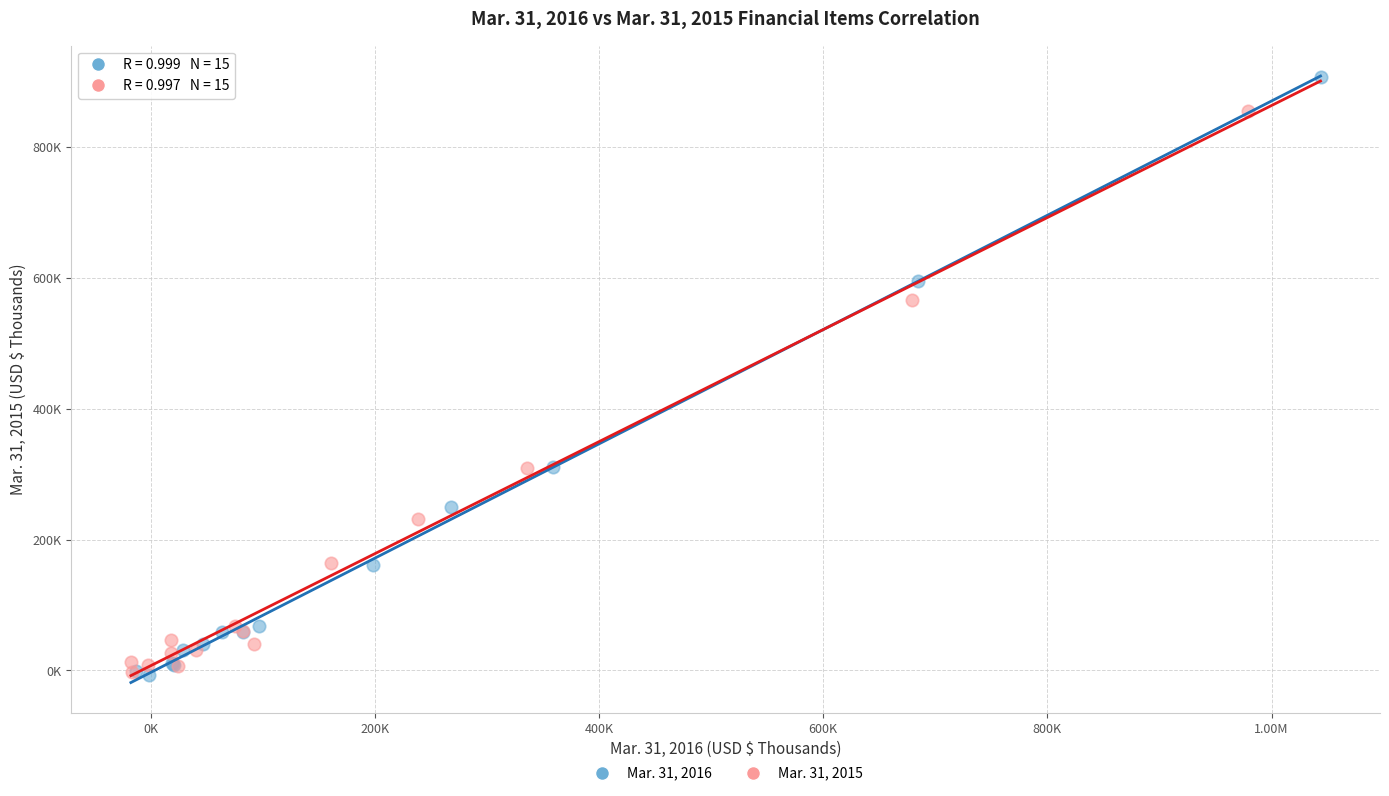

Which series contains the highest Y value?

Mar. 31, 2016